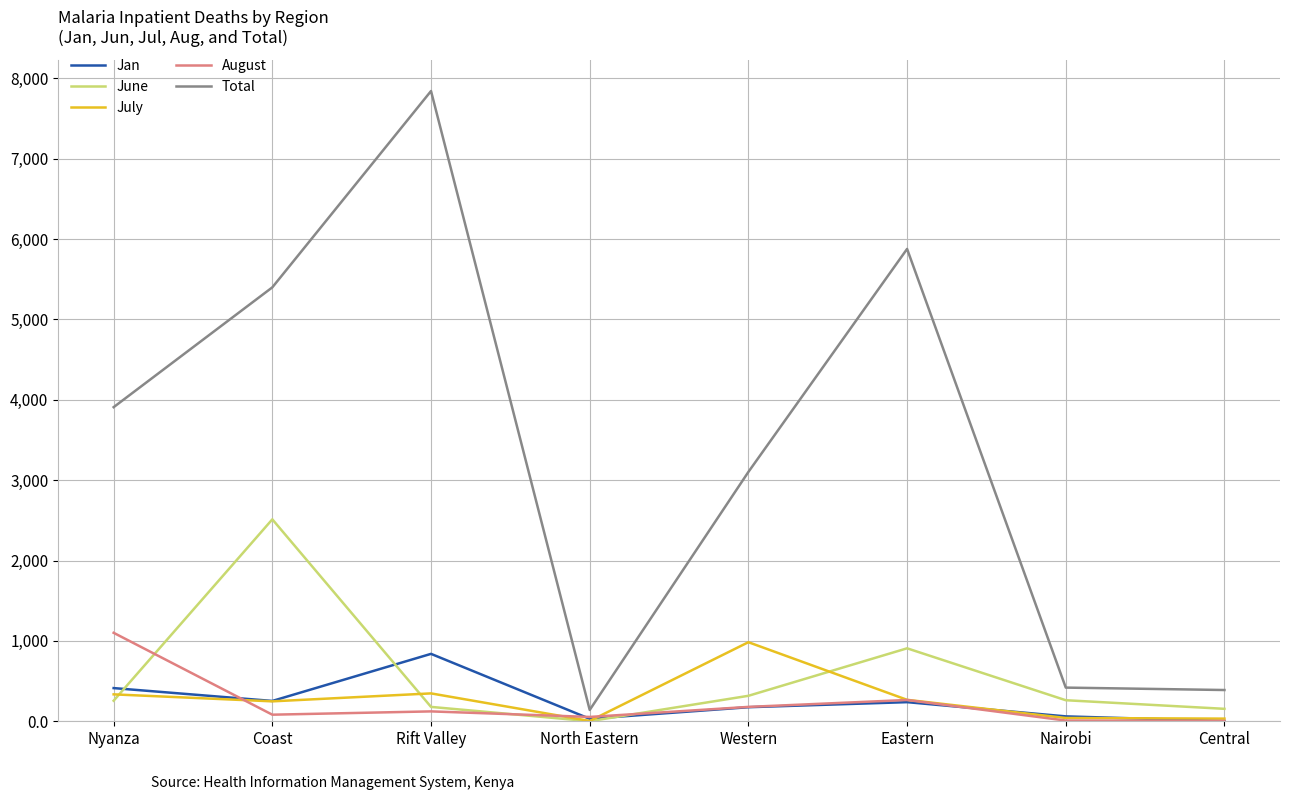

At which category does the chart reach its peak across all series?

Rift Valley